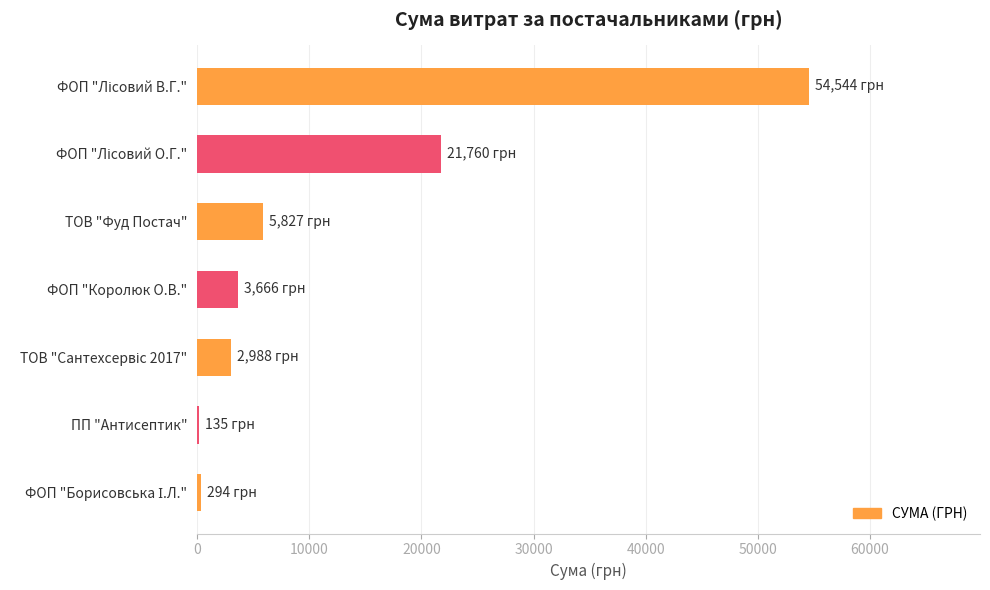

The chart shows a value of 3665.6 at ФОП "Королюк О.В.". True or false?

True